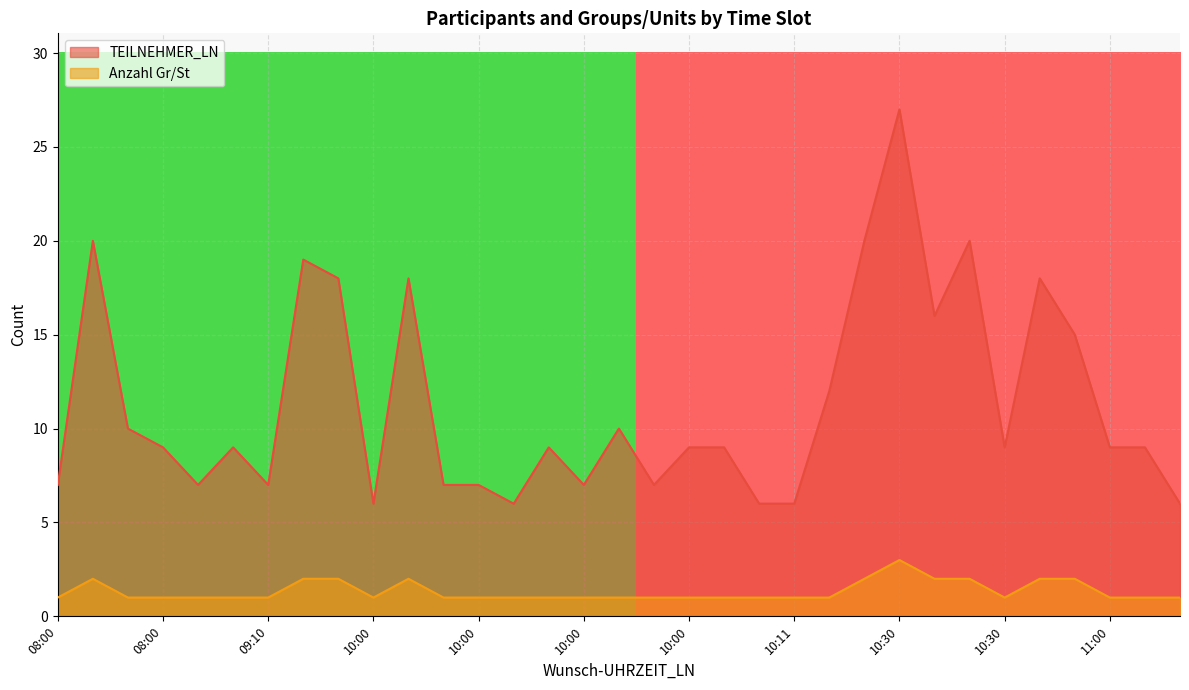

How many lines are shown in the chart?

2